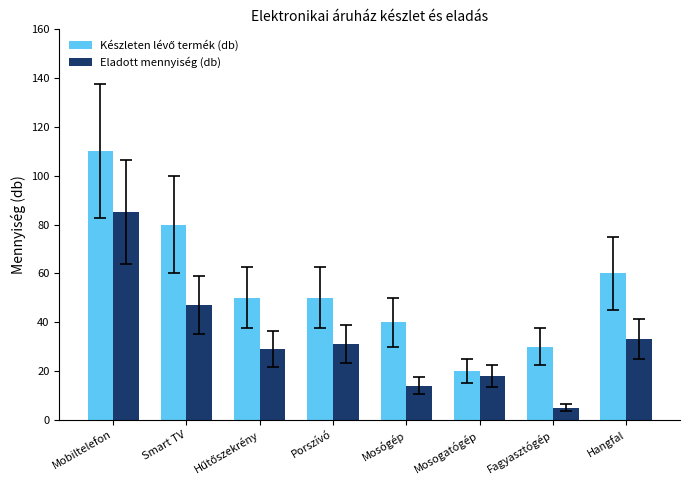

At which label does Eladott mennyiség (db) reach its peak?

Mobiltelefon